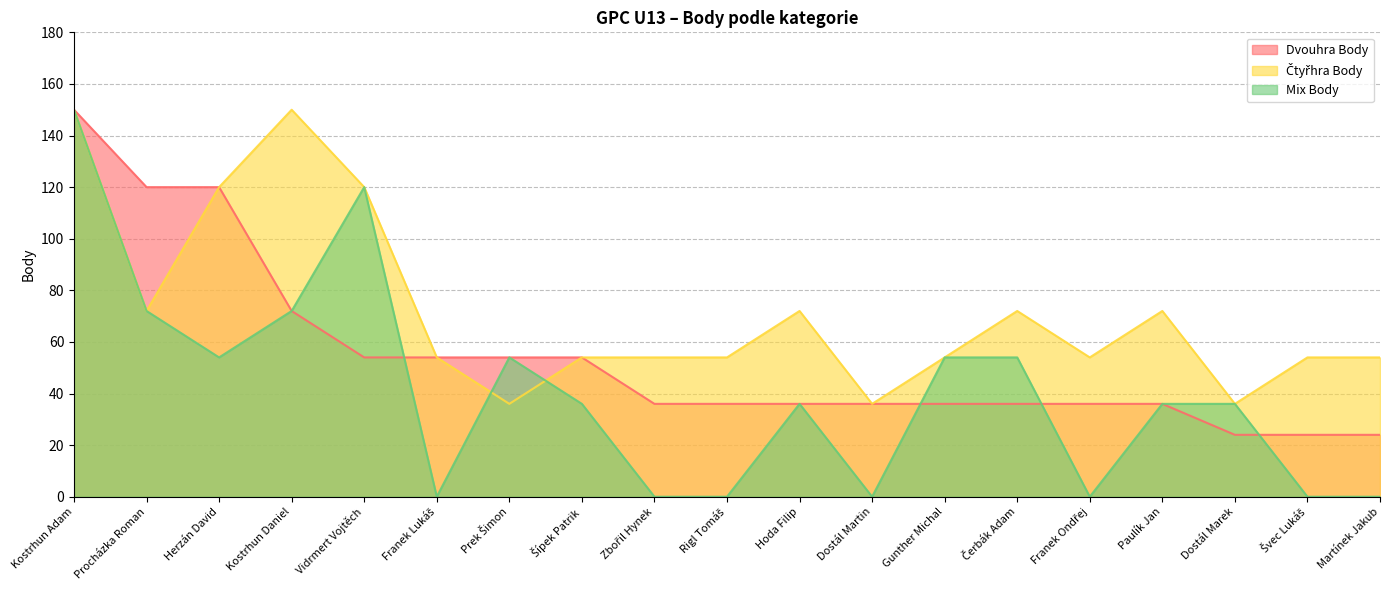

Does the chart have visible grid lines?

Yes